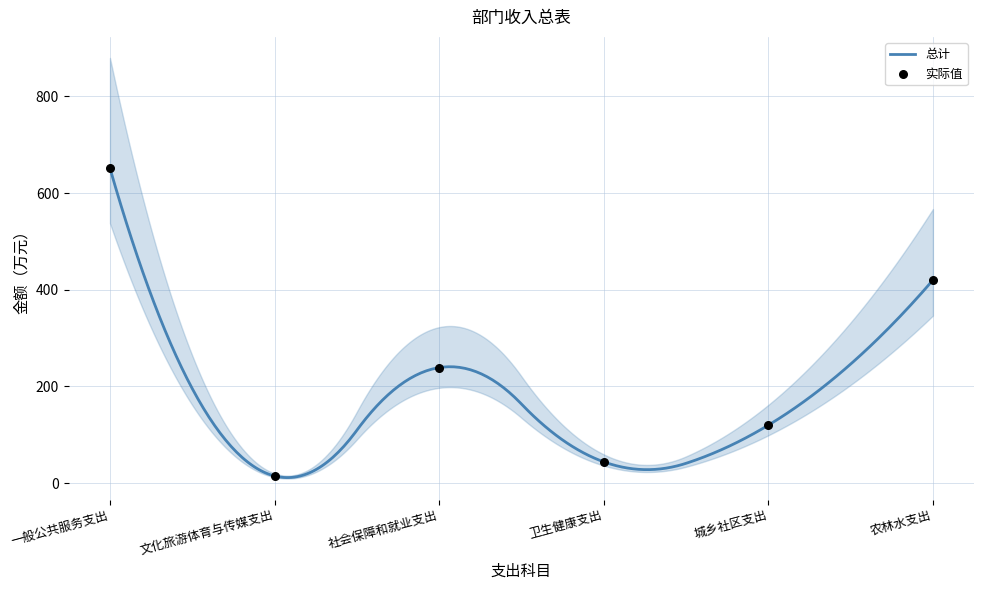

Which has a higher value, 文化旅游体育与传媒支出 or 农林水支出?

农林水支出